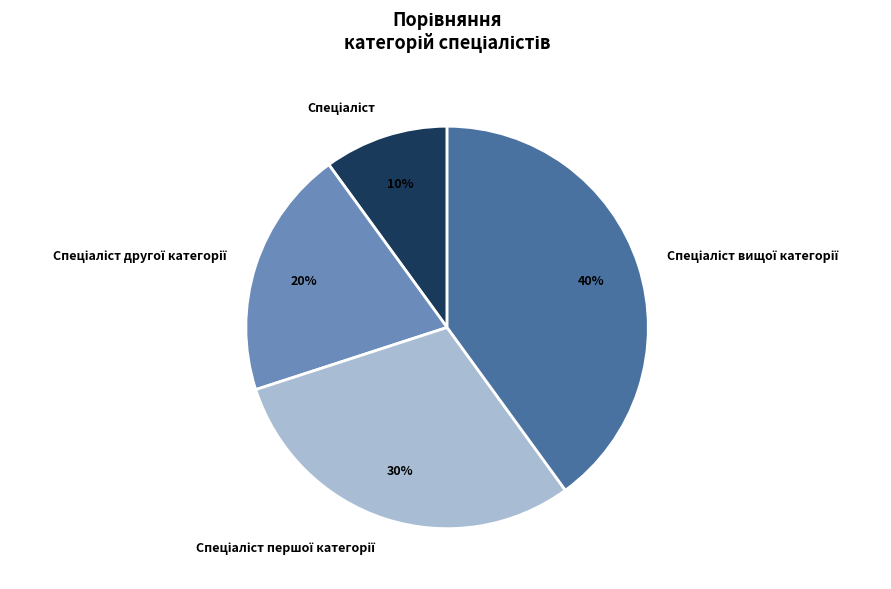

Does any single category account for the majority?

No